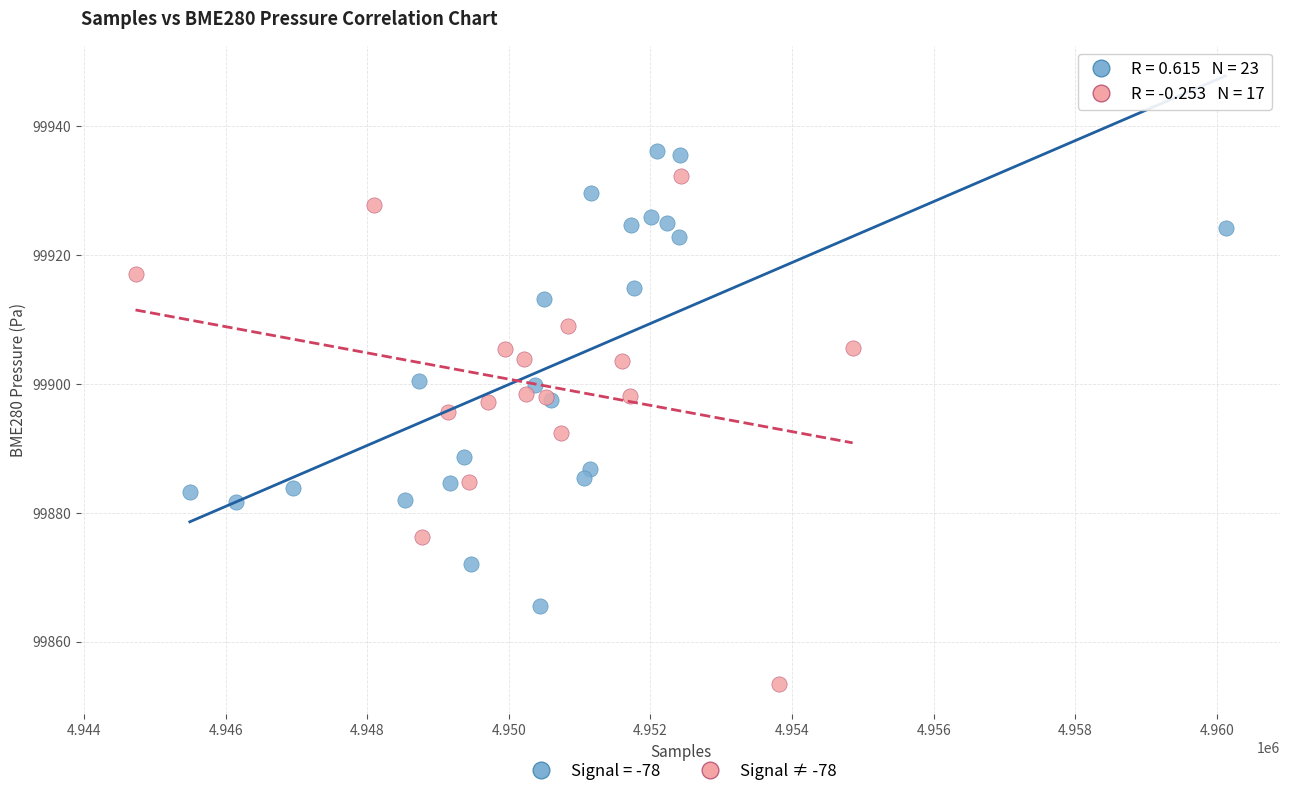

Which series contains the lowest Y value?

Signal ≠ -78